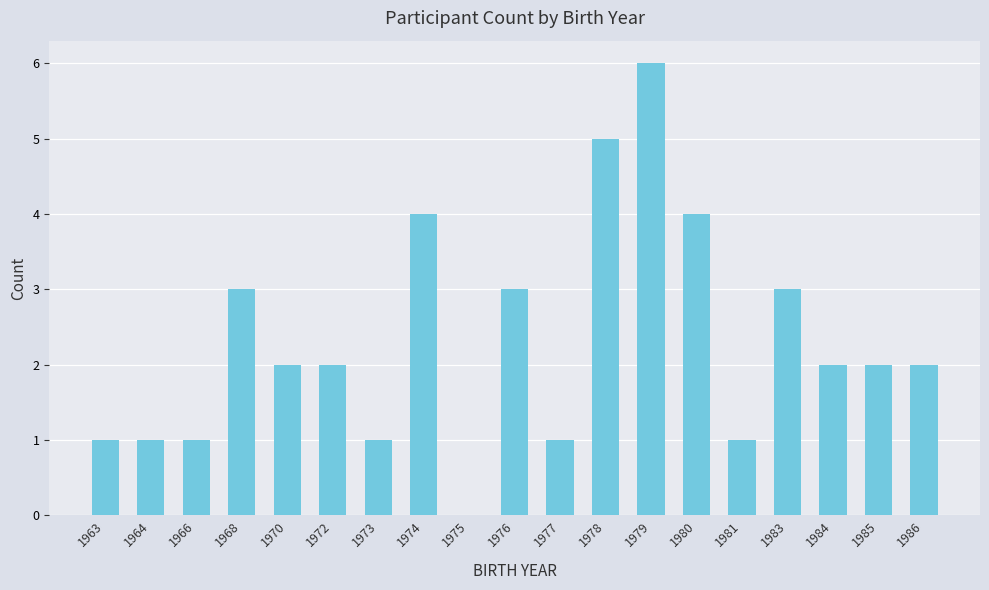

What is the change in value from 1968 to 1974?

+1